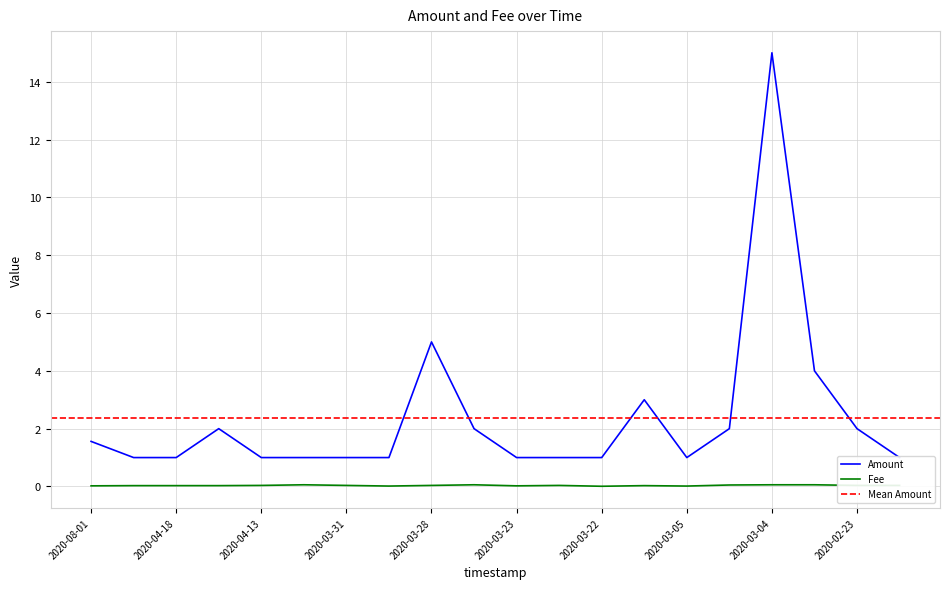

Rank the series at 2020-03-22 from lowest to highest value.

Fee, Amount